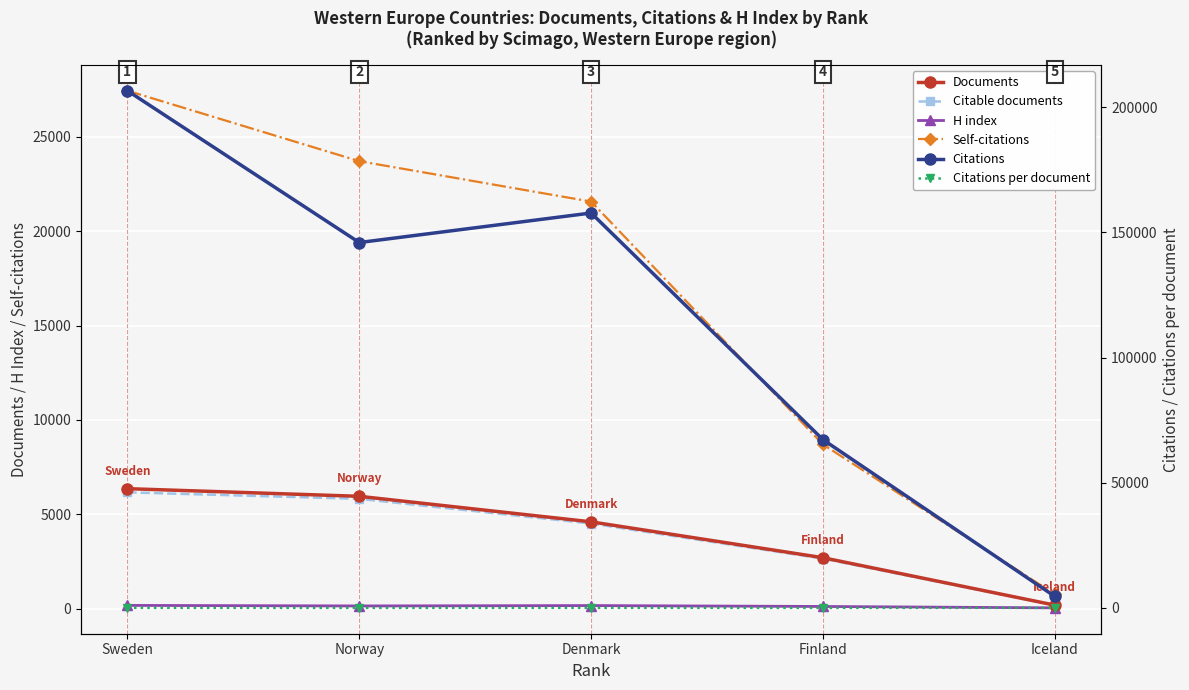

List the series in order of their peak value, lowest first.

Citations per document, H index, Citable documents, Documents, Self-citations, Citations